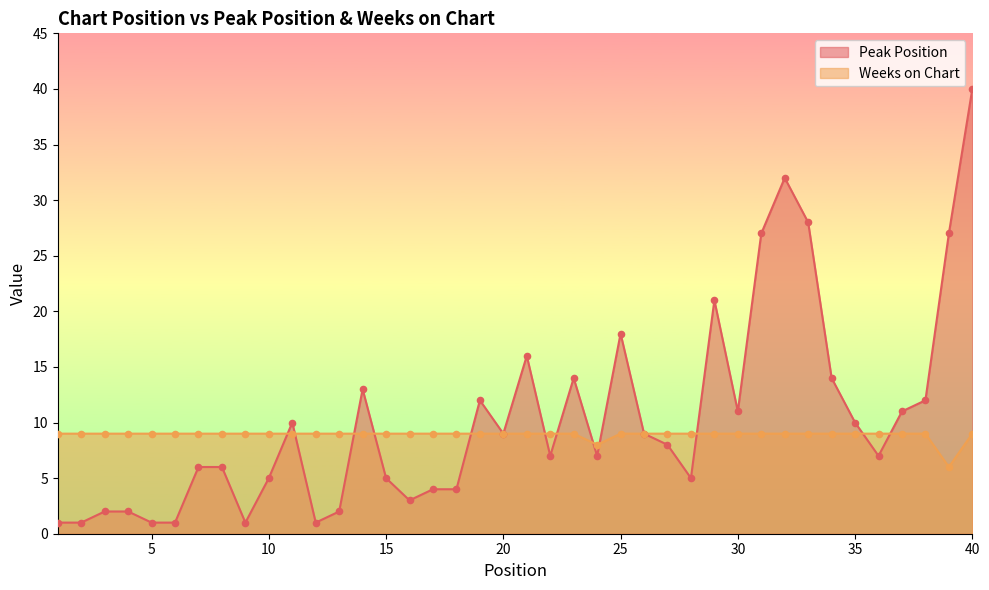

At which category is the sum across all series the highest?

40